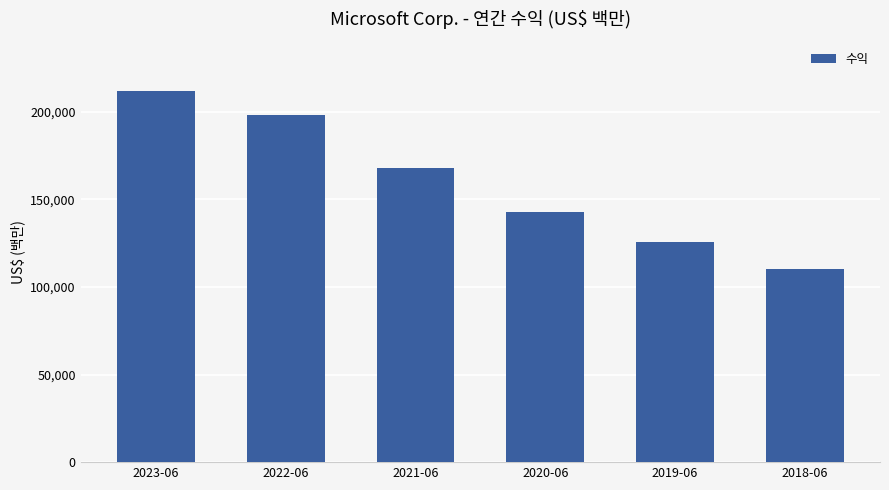

What is the difference between the second highest and minimum values?

87910